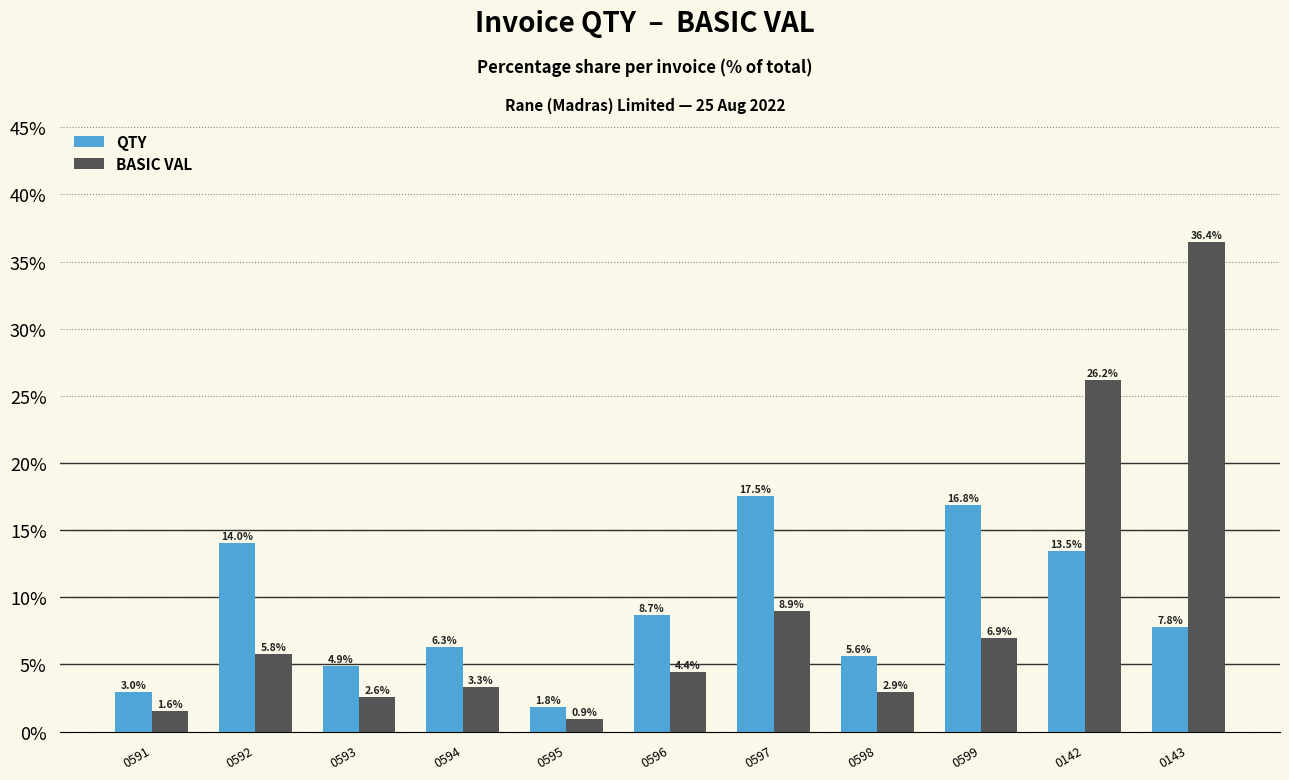

Reading left to right, extract all data points from this chart.

QTY: 0591=3.0	0592=14.0	0593=4.9	0594=6.3	0595=1.8	0596=8.7	0597=17.5	0598=5.6	0599=16.8	0142=13.5	0143=7.8
BASIC VAL: 0591=1.6	0592=5.8	0593=2.6	0594=3.3	0595=0.9	0596=4.4	0597=8.9	0598=2.9	0599=6.9	0142=26.2	0143=36.4